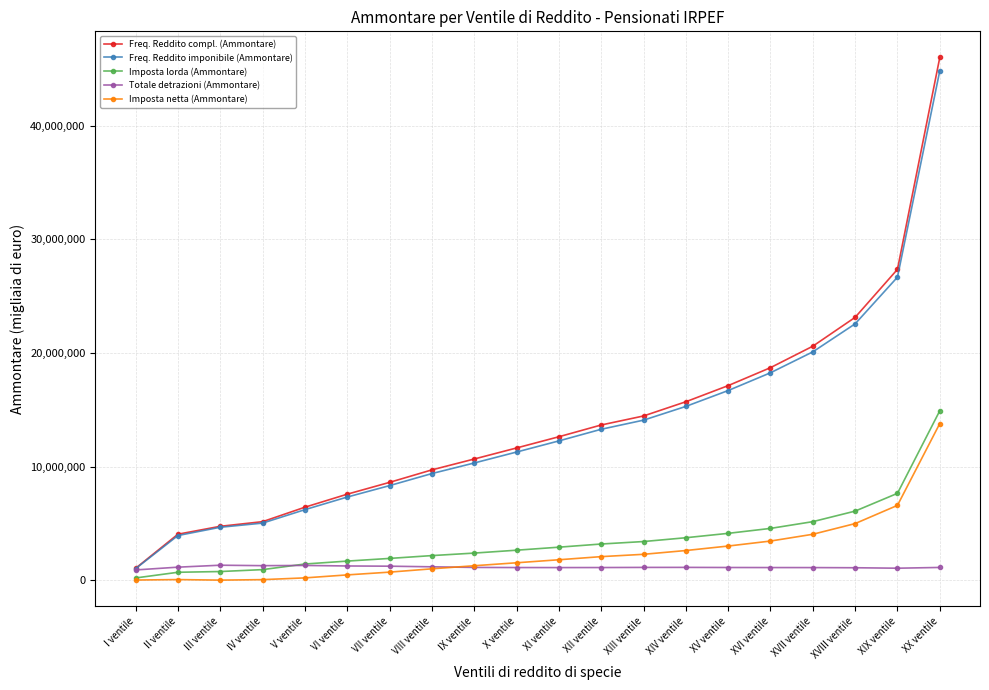

Does the chart display data point markers on the line(s)?

Yes